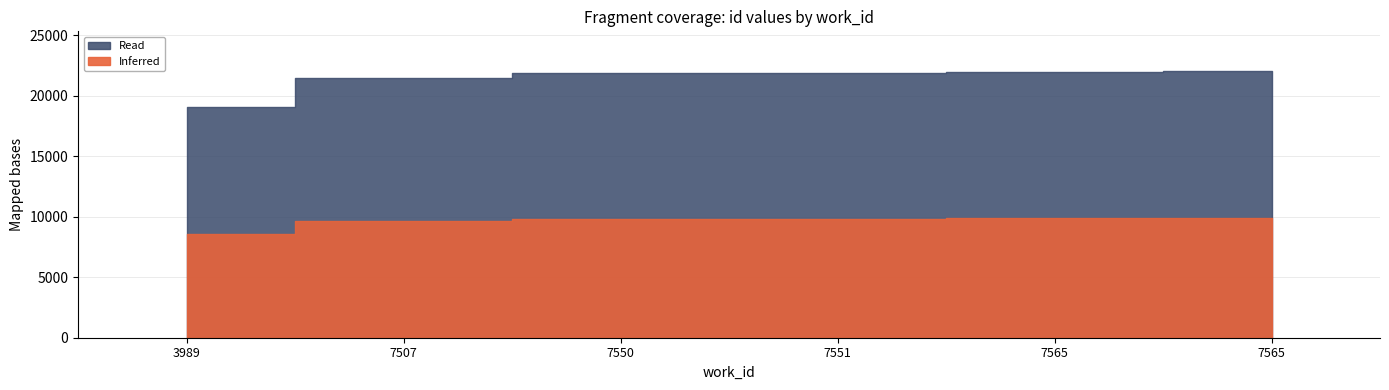

Between 7565 and 7550, which is larger?

7565